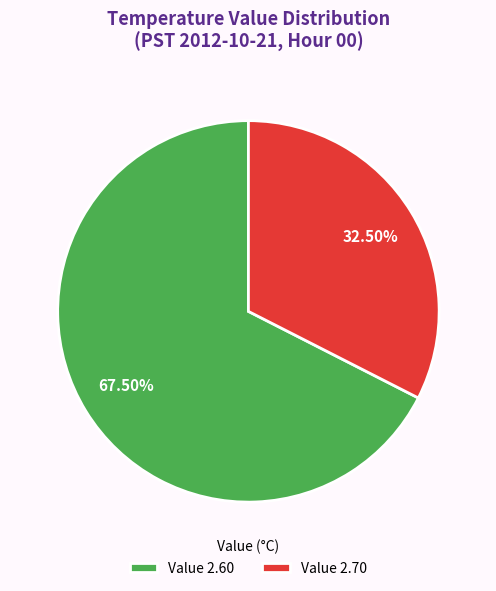

What is the smallest slice in the pie chart?

Value 2.70